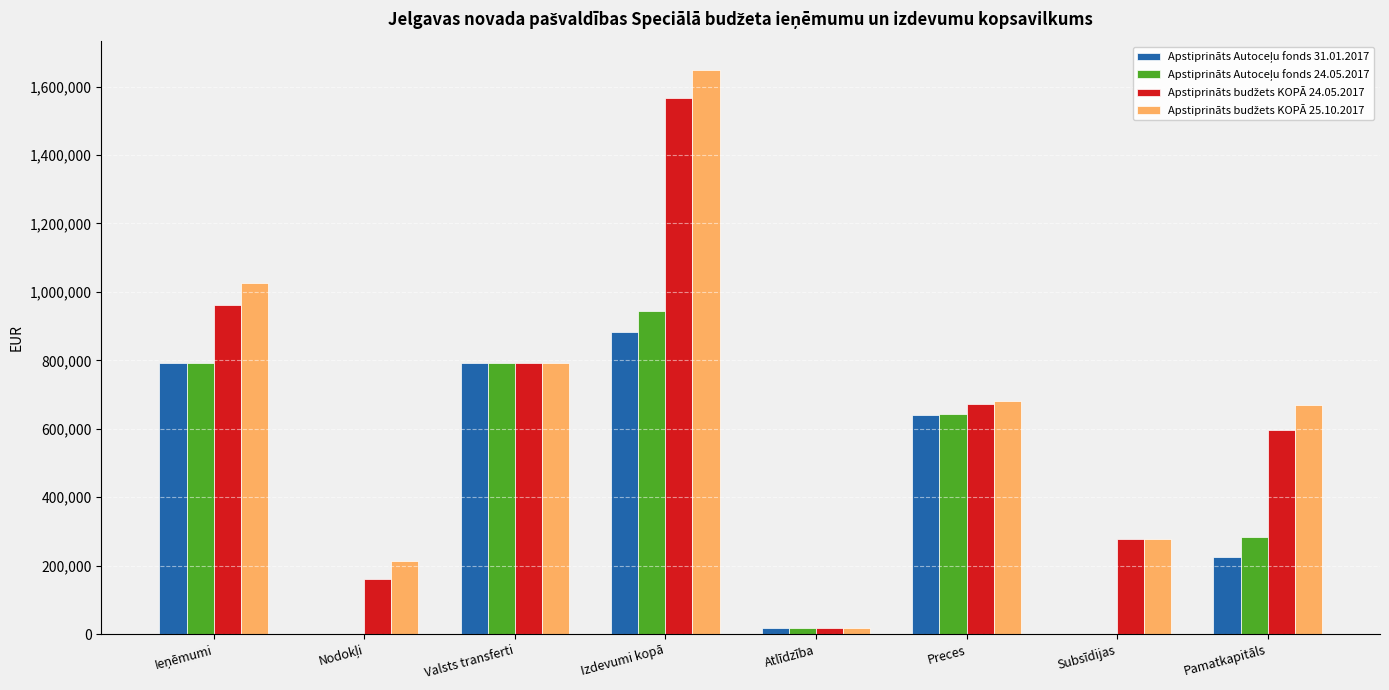

What is the greatest value displayed?

1649161